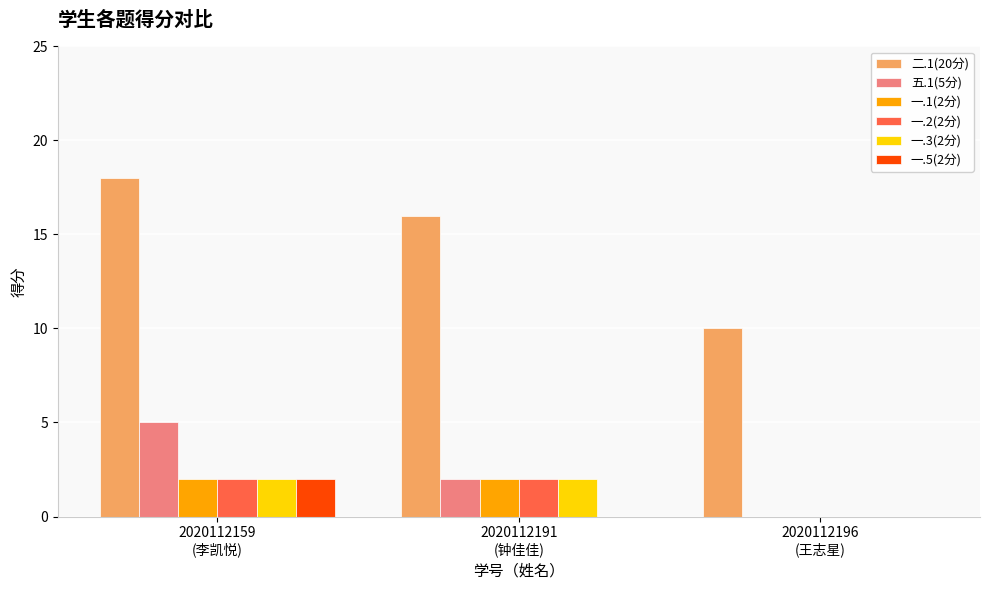

The 二.1(20分) series shows 5 at 2020112159
(李凯悦). True or false?

False